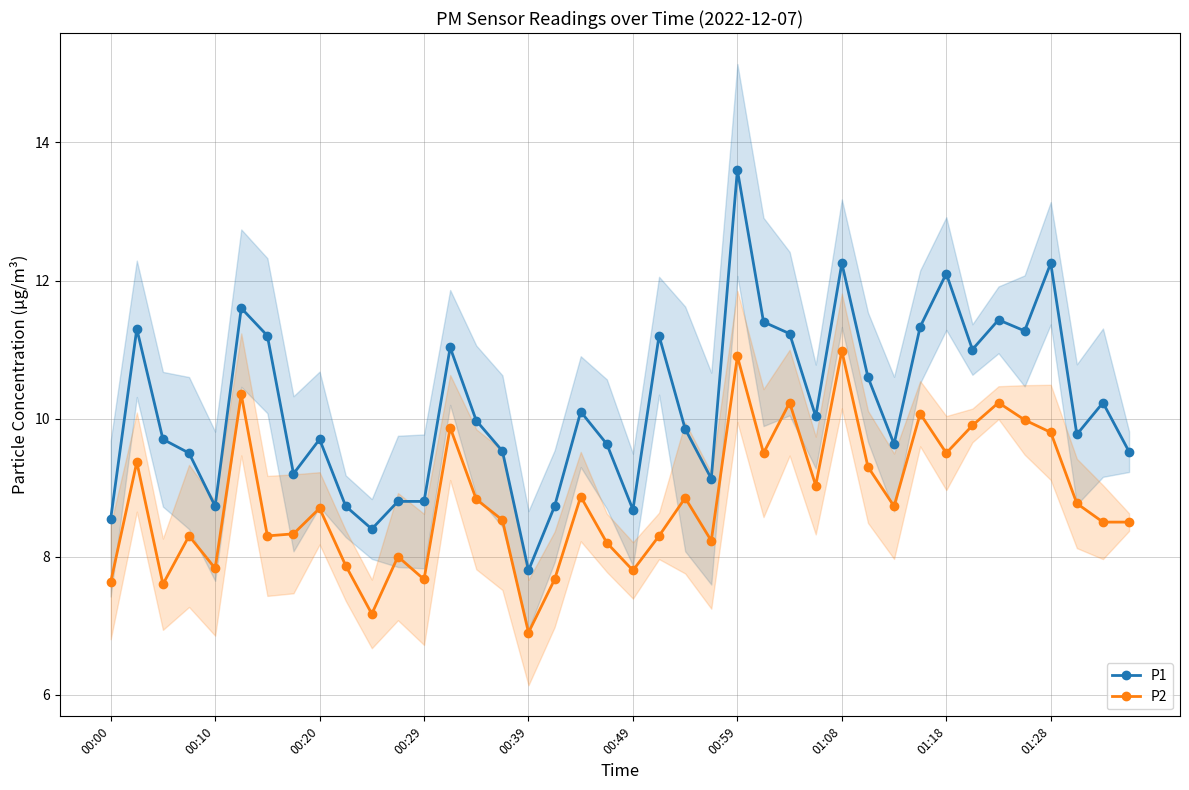

True or false: P2 and P1 cross at least once.

False